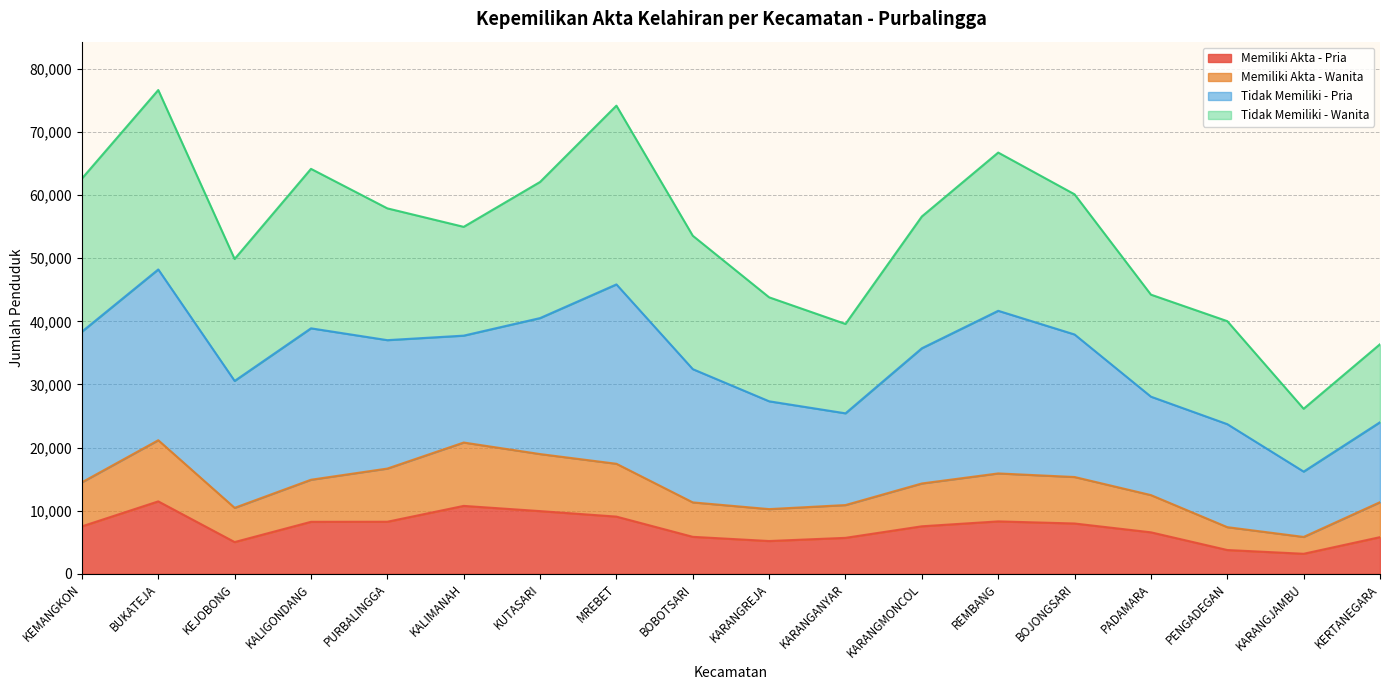

At which category does Memiliki Akta - Pria reach its first local peak?

BUKATEJA